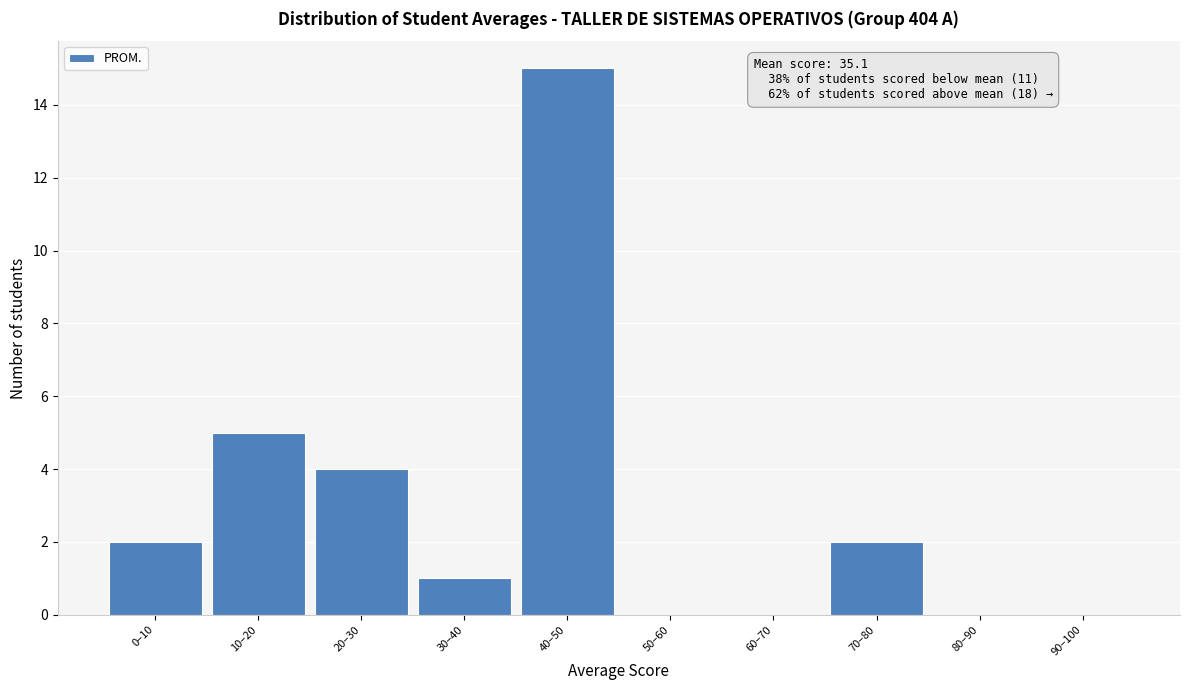

Reading left to right, transcribe all the data shown in this chart.

0–10=2	10–20=5	20–30=4	30–40=1	40–50=15	50–60=0	60–70=0	70–80=2	80–90=0	90–100=0